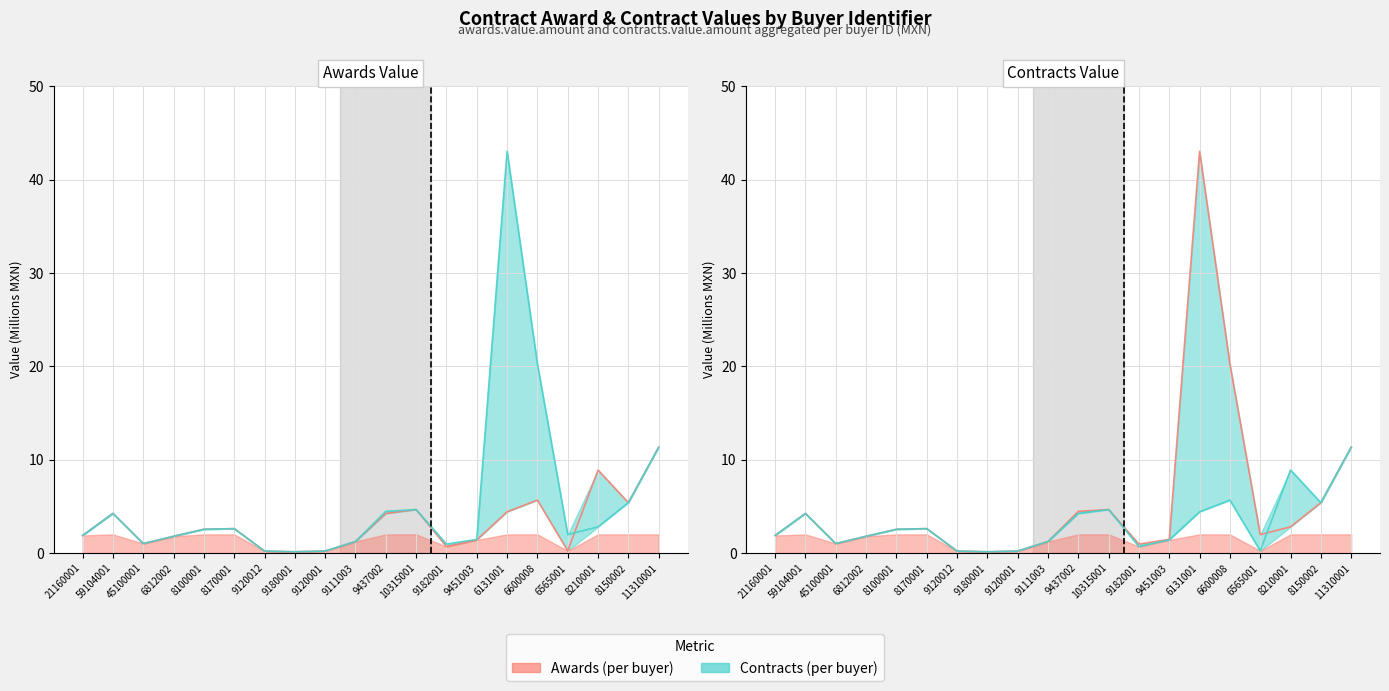

Rank the series by their maximum value, from lowest to highest.

awards.value.amount, contracts.value.amount